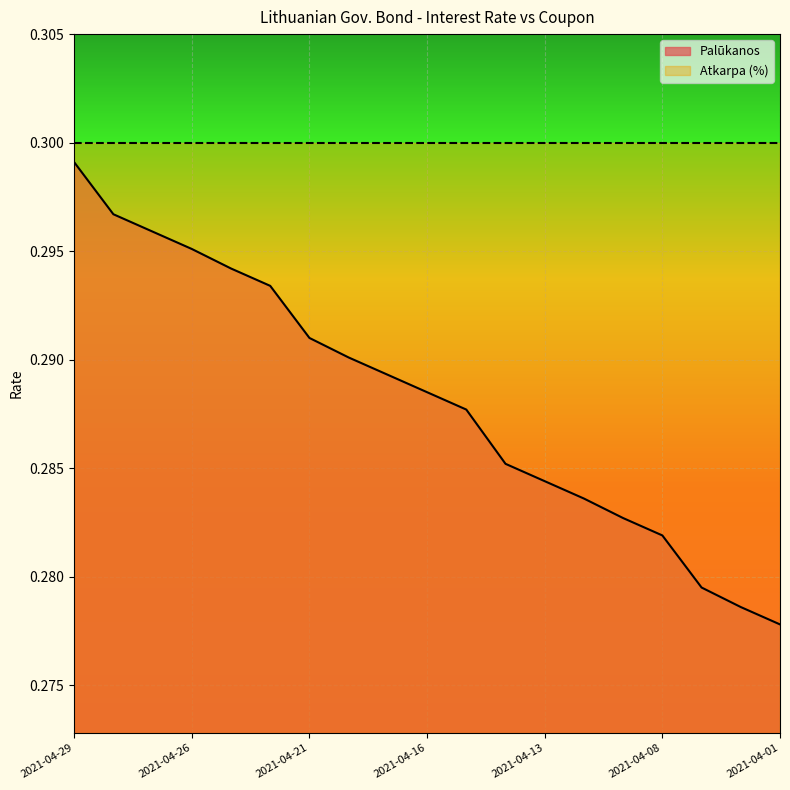

How many values are between 0 and 1?

19